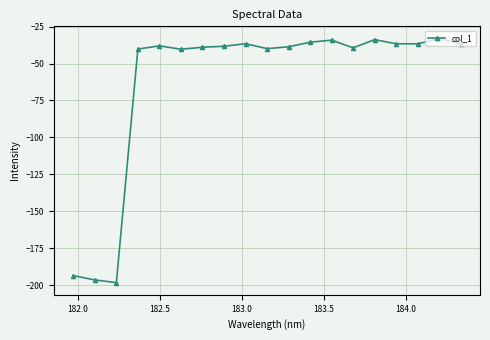

What is the value of the 11th point from the left?

-38.7